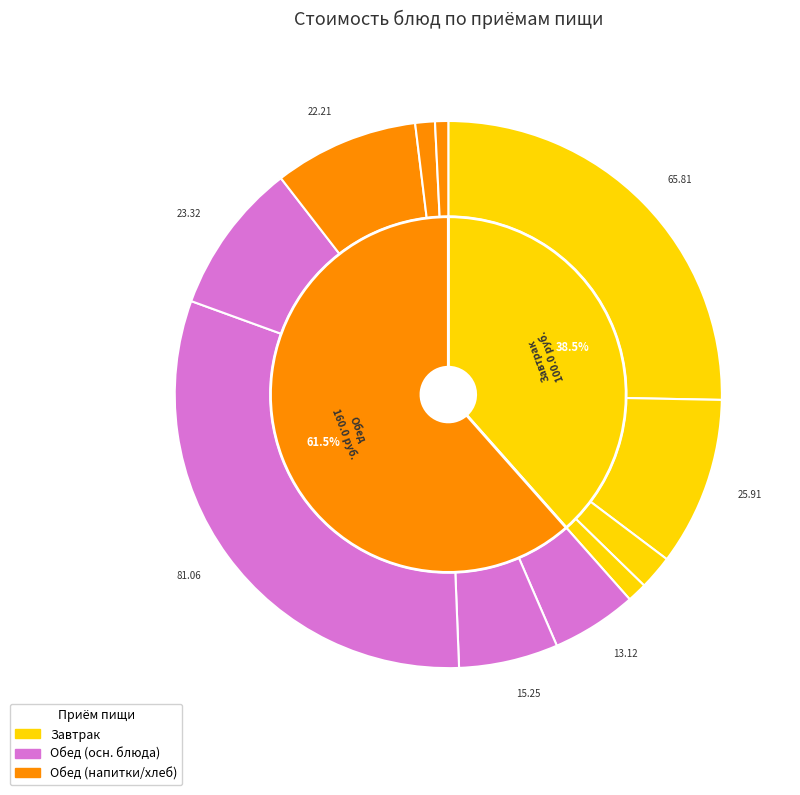

The Чай с лимоном slice represents 2% of the pie. True or false?

True